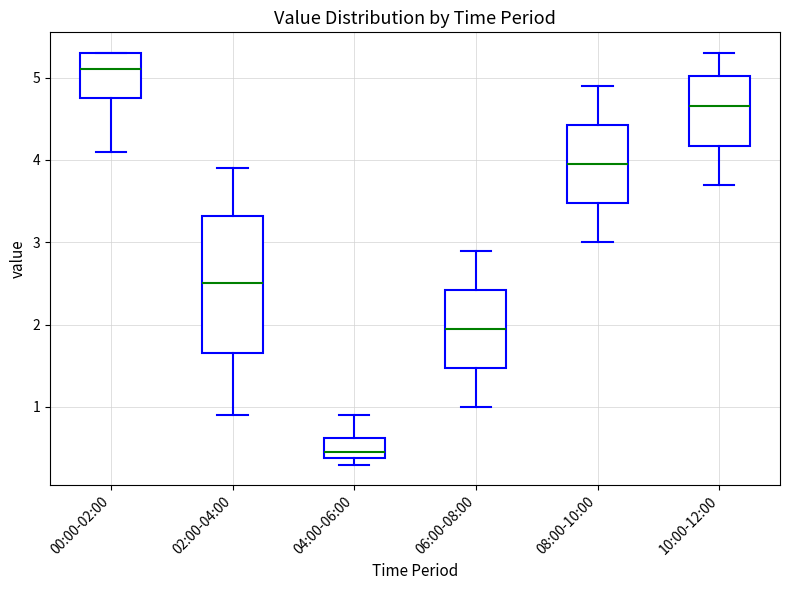

Which box has the highest median line?

00:00-02:00